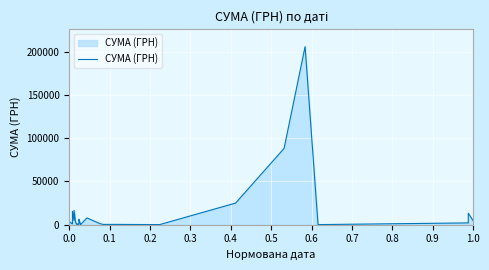

True or false: the data has more than 0 interior local peaks.

True